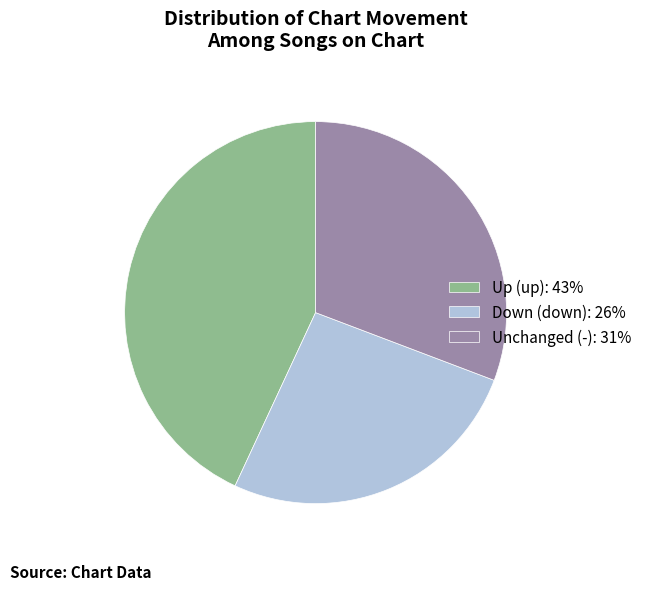

How many slices are in this pie chart?

3